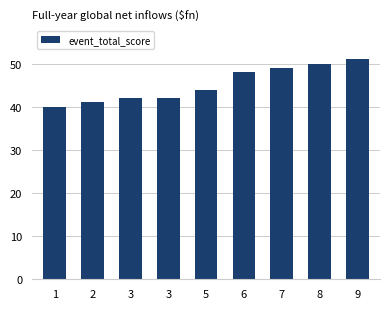

What is the value of the 1st bar from the left?

40